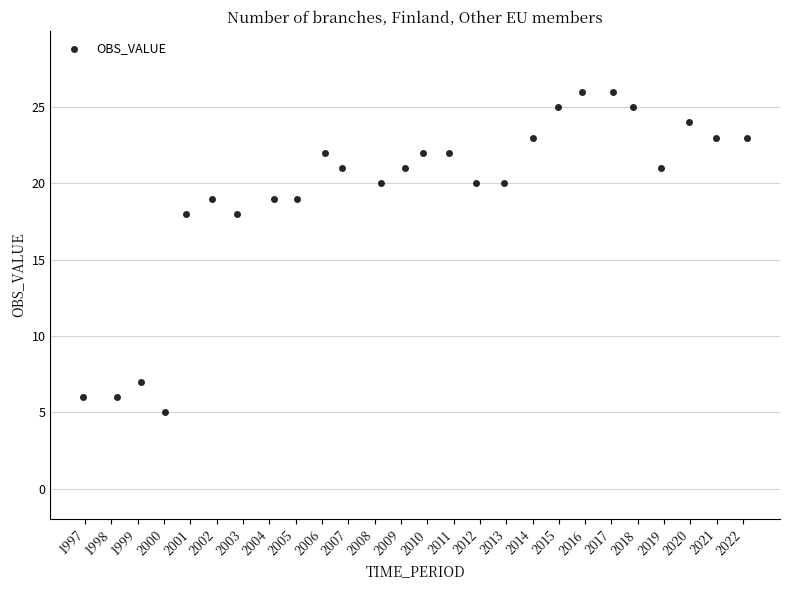

What is the range of Y values (max minus min)?

21